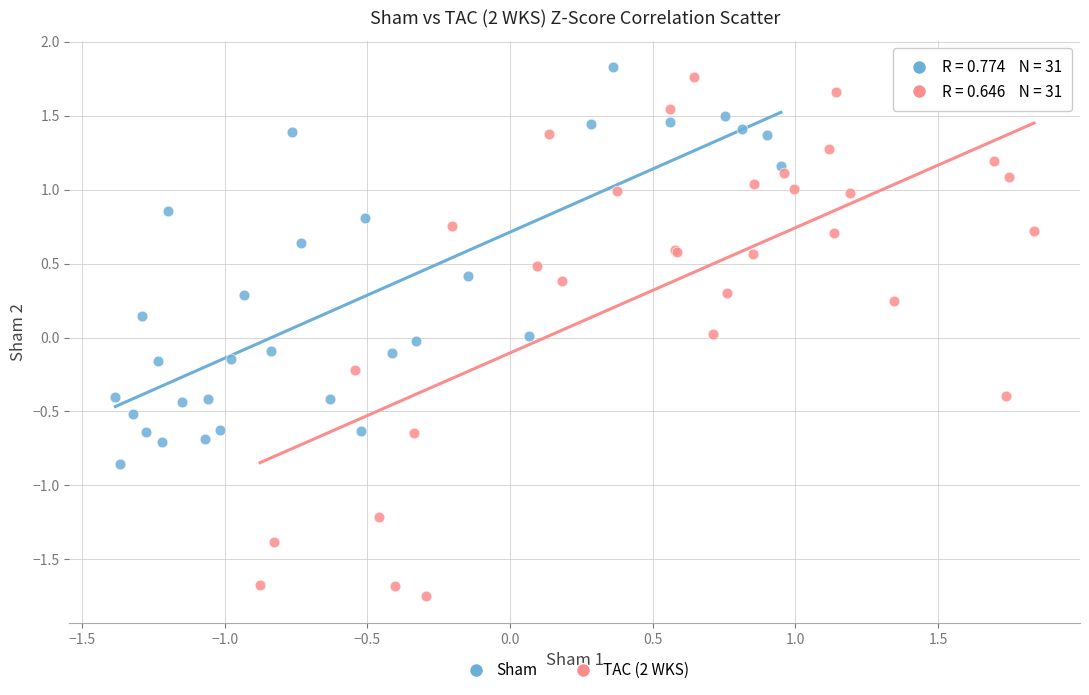

Which series has the widest spread of Y values?

TAC (2 WKS)